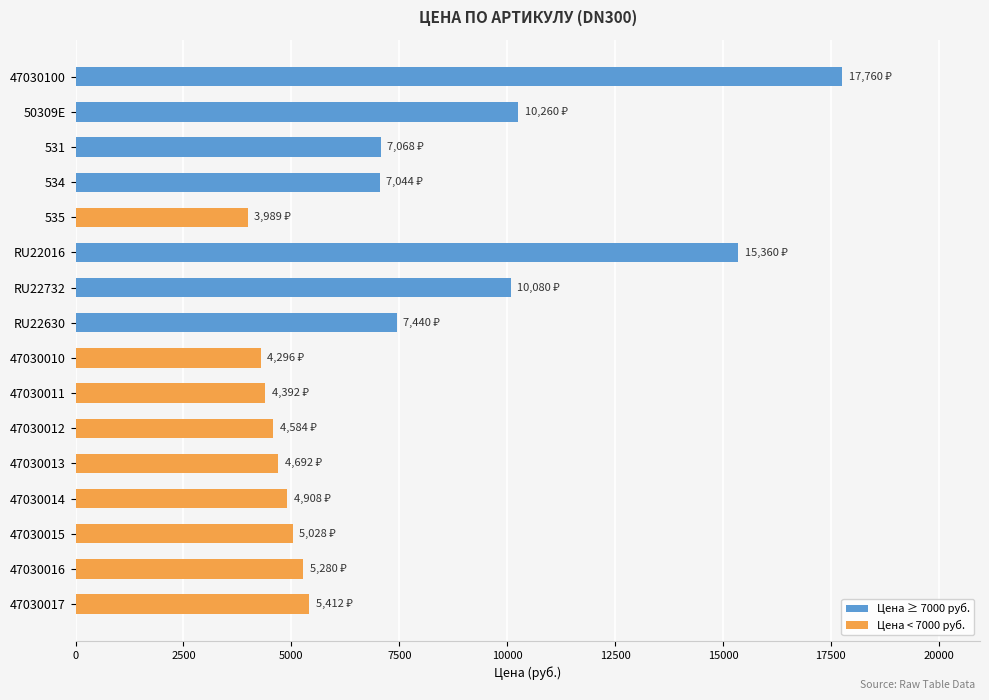

List the labels in order of value, largest first.

47030100, RU22016, 50309E, RU22732, RU22630, 531, 534, 47030017, 47030016, 47030015, 47030014, 47030013, 47030012, 47030011, 47030010, 535